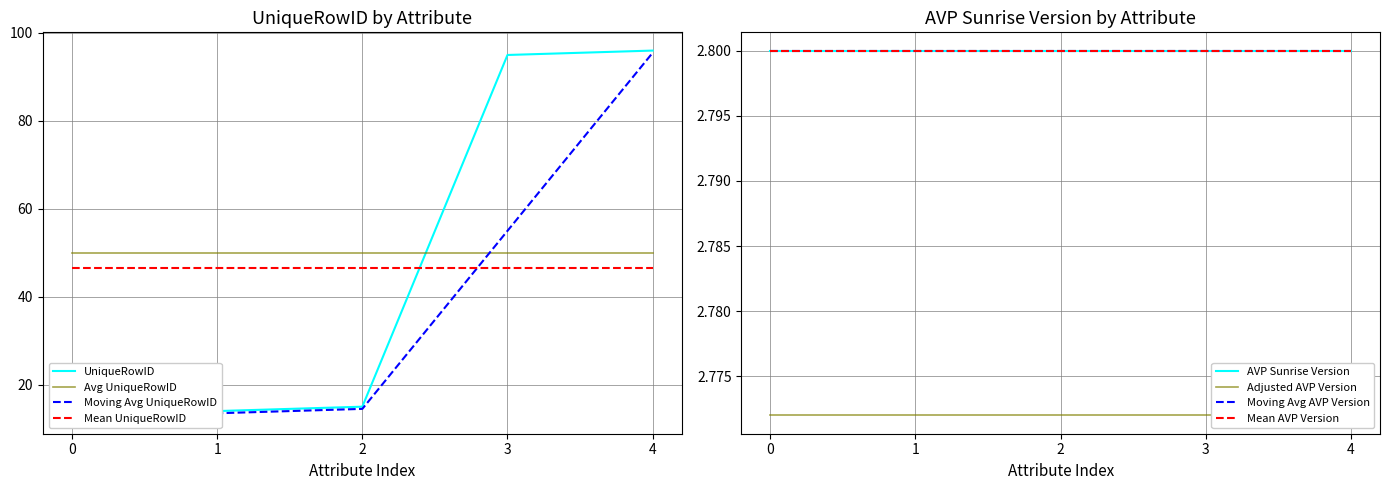

The value of Avg UniqueRowID at 2 is 26.5. True or false?

False